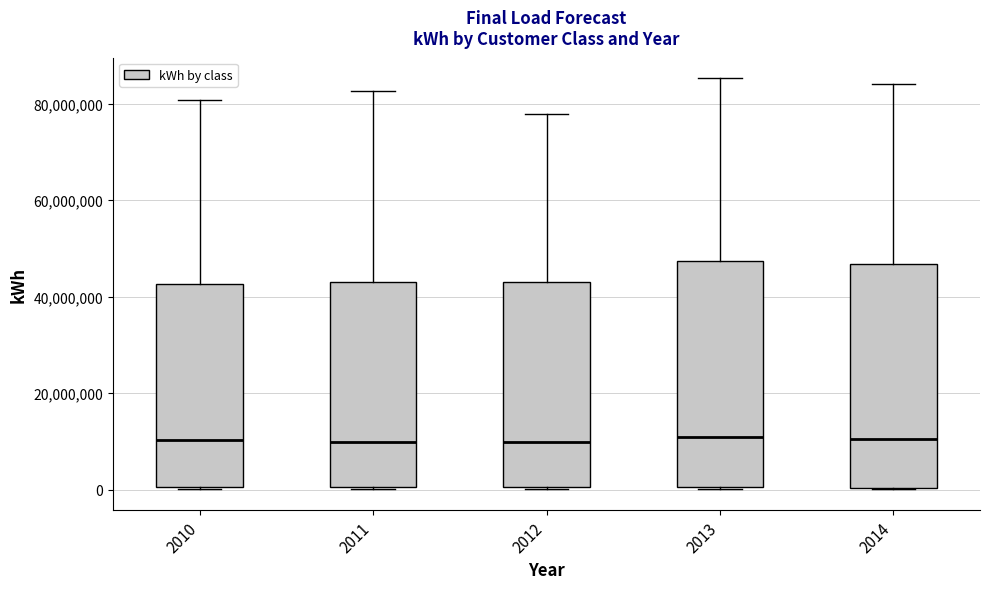

Reading left to right, read every box against the y-axis: the position of its median line, the range the box covers, and the ends of its whiskers. The values are not printed on the chart, so give them approximately, as read against the axis.

2010: median 10000000, box 0 to 42000000, whiskers 0 to 80000000
2011: median 10000000, box 0 to 44000000, whiskers 0 to 82000000
2012: median 10000000, box 0 to 42000000, whiskers 0 to 78000000
2013: median 10000000, box 0 to 48000000, whiskers 0 to 86000000
2014: median 10000000, box 0 to 46000000, whiskers 0 to 84000000